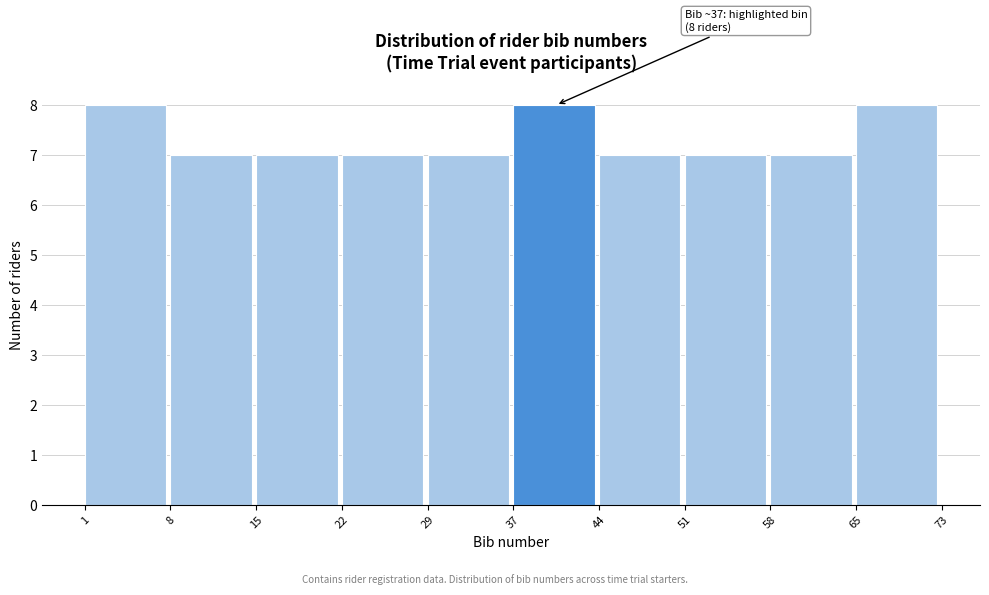

Reading left to right, extract all data points from this chart.

1=8	8=7	15=7	22=7	29=7	37=8	44=7	51=7	58=7	65=8